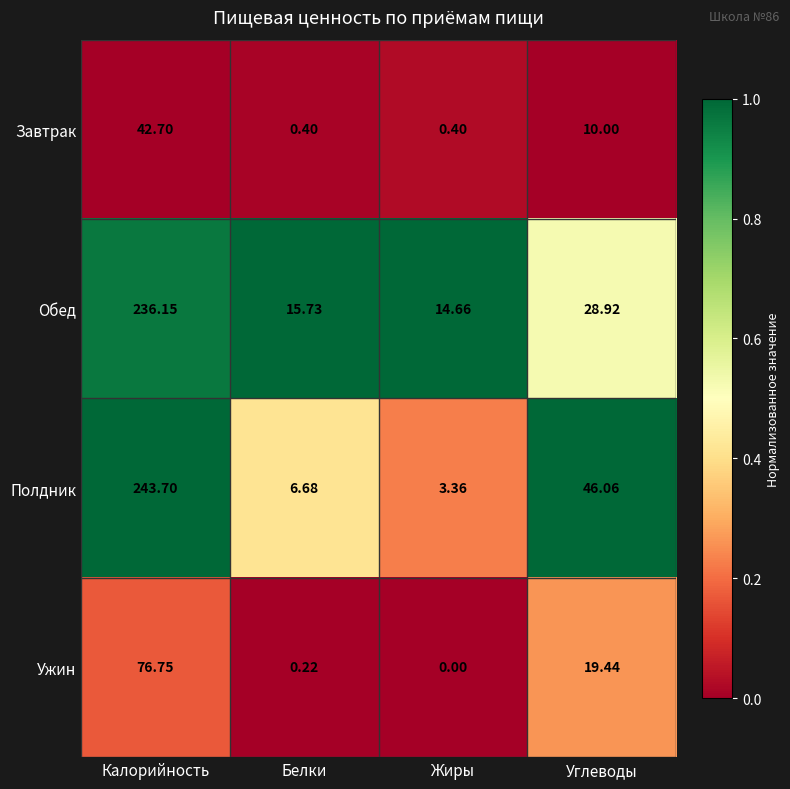

Where does the Обед series first go above 28?

Калорийность